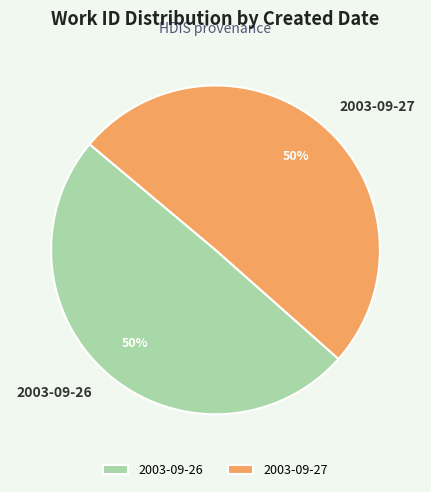

True or false: 2003-09-27 accounts for 50% of the total.

True